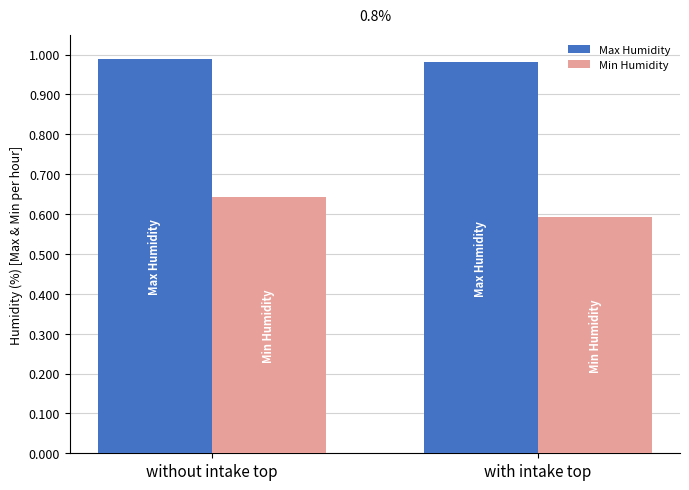

List the series in order of their peak value, lowest first.

Min Humidity, Max Humidity